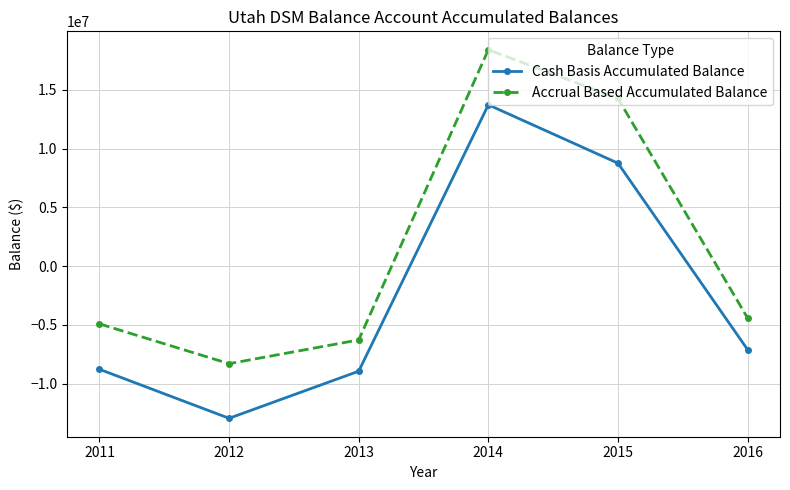

Where does the Accrual Based Accumulated Balance series first go above -4404501?

2014